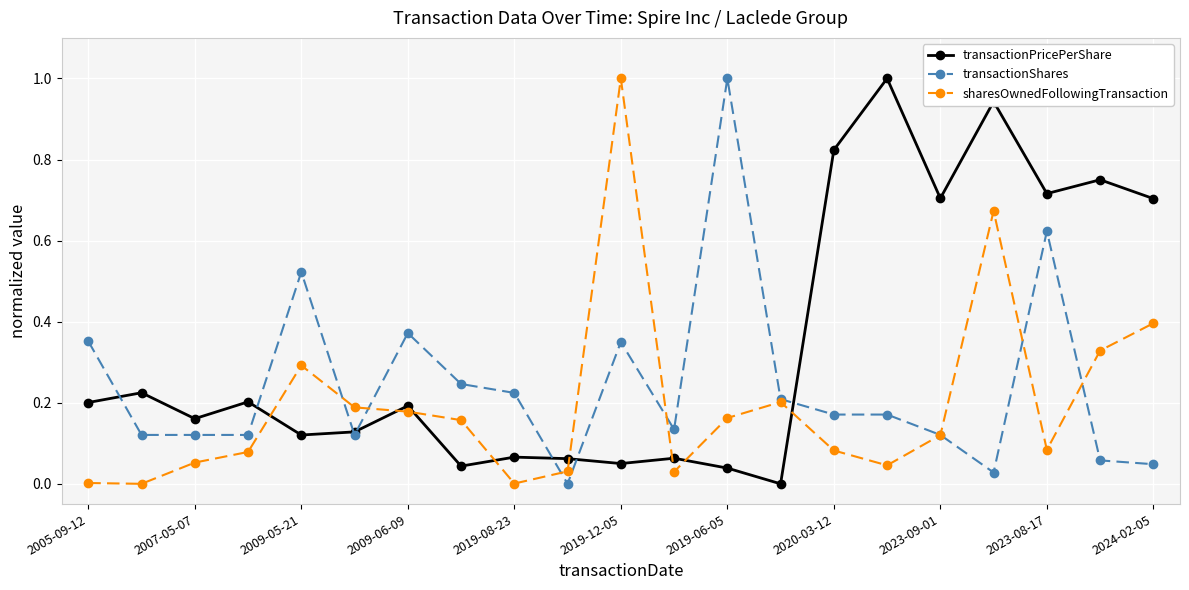

True or false: transactionPricePerShare has more than 2 interior local peaks.

True